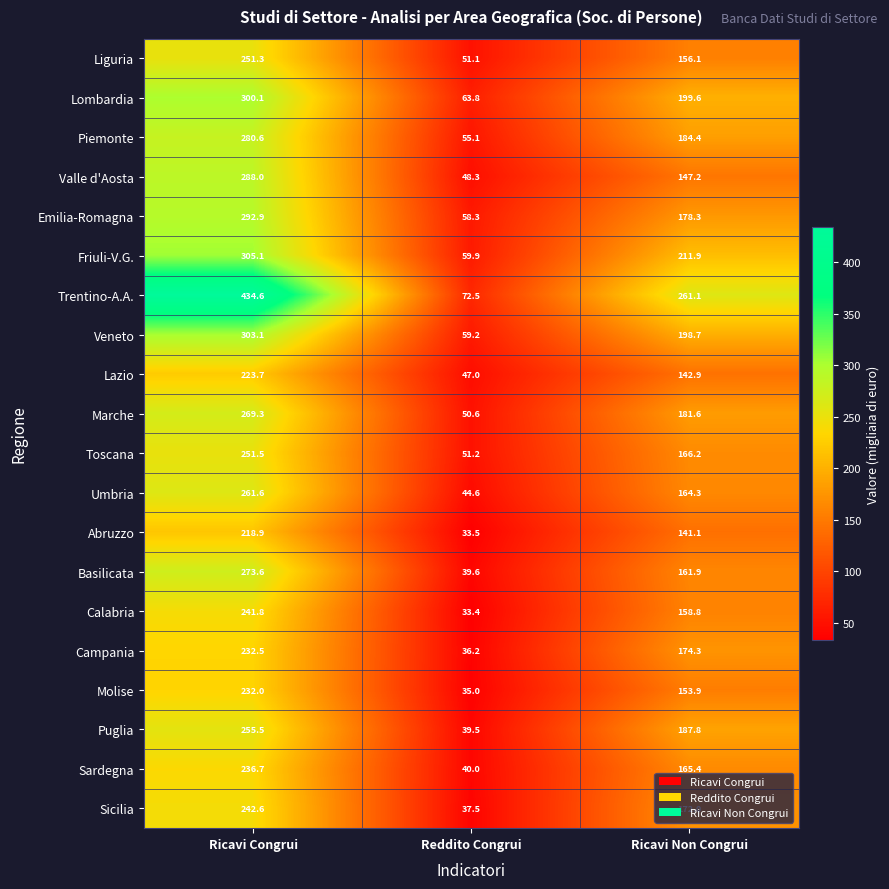

The Puglia series shows 52.0 at Ricavi Congrui. True or false?

False